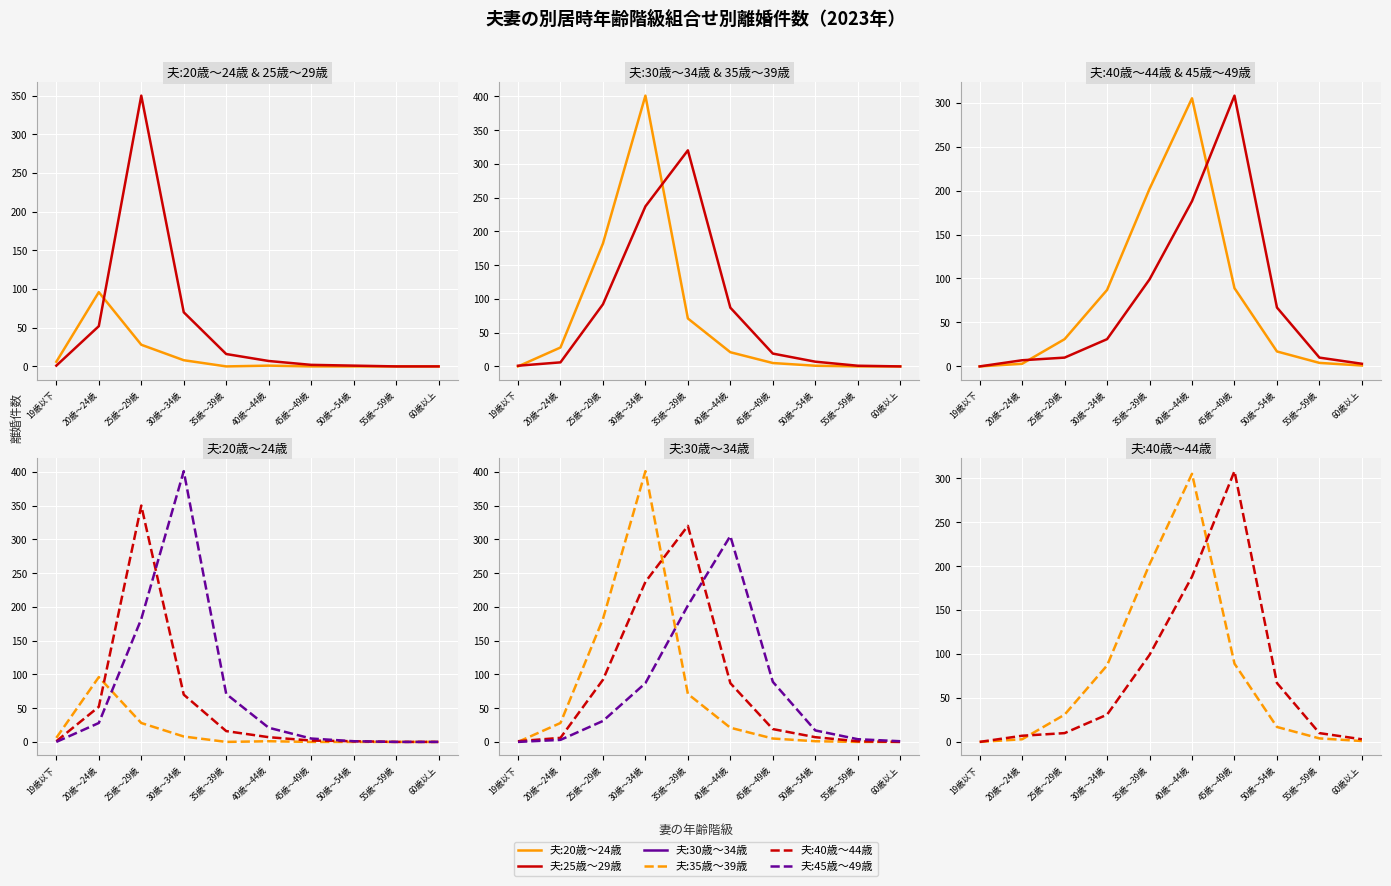

What are all the series names shown in the legend?

夫:20歳～24歳, 夫:25歳～29歳, 夫:30歳～34歳, 夫:35歳～39歳, 夫:40歳～44歳, 夫:45歳～49歳